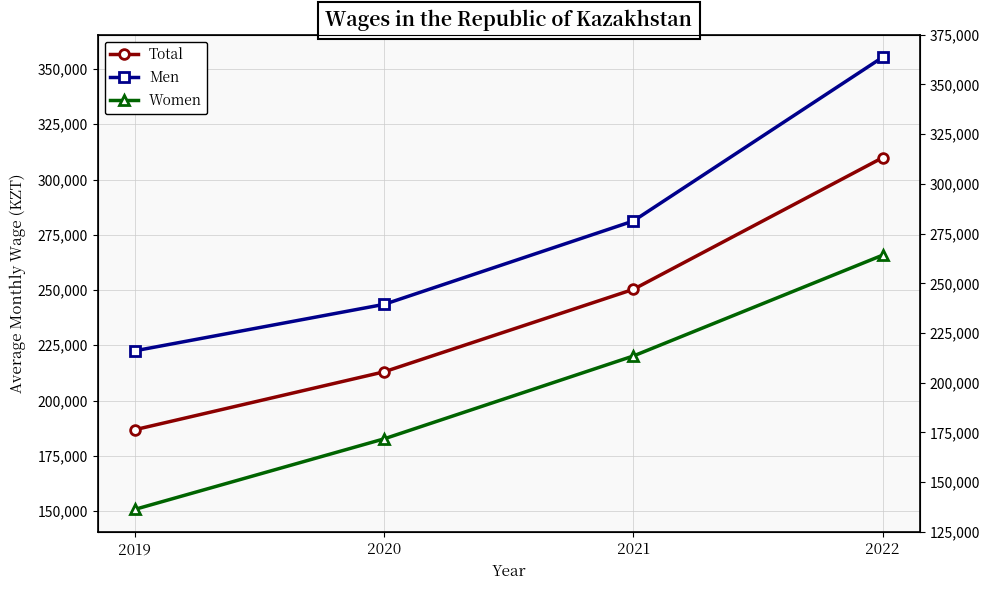

True or false: Women has more than 2 interior local peaks.

False